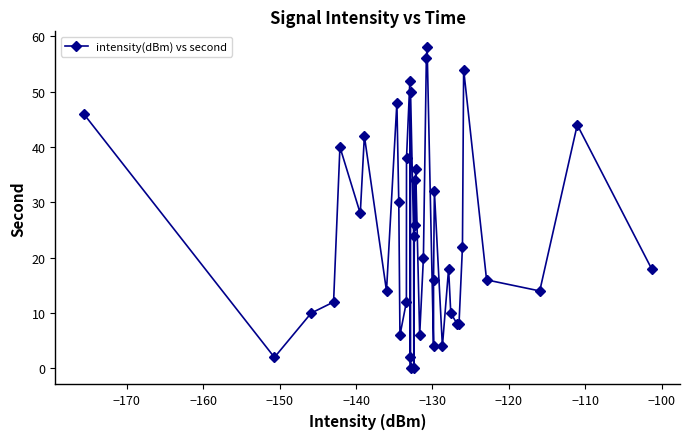

What is the value of the 25th point from the left?

56